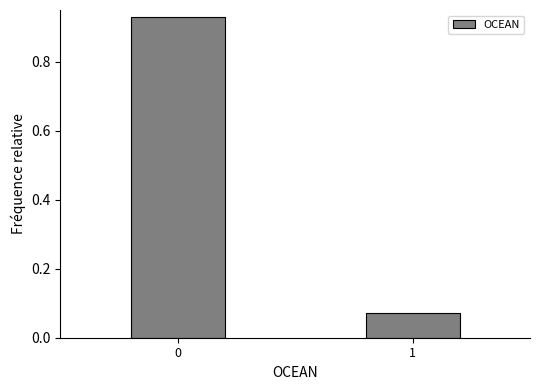

The chart shows a value of 1.4 at 0. True or false?

False